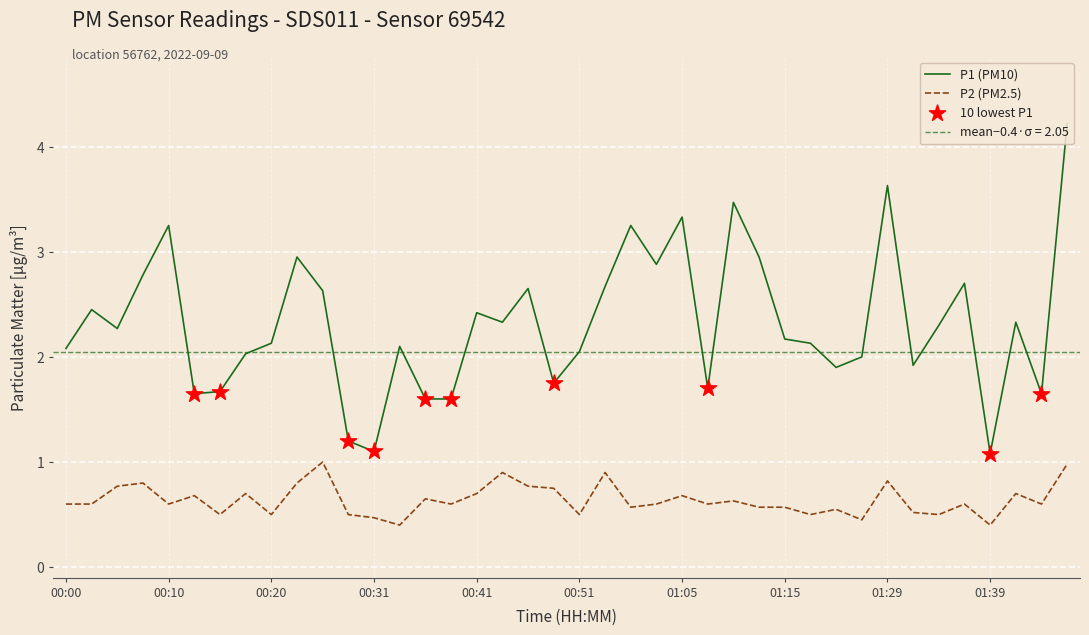

At which category is the sum across all series the highest?

01:46